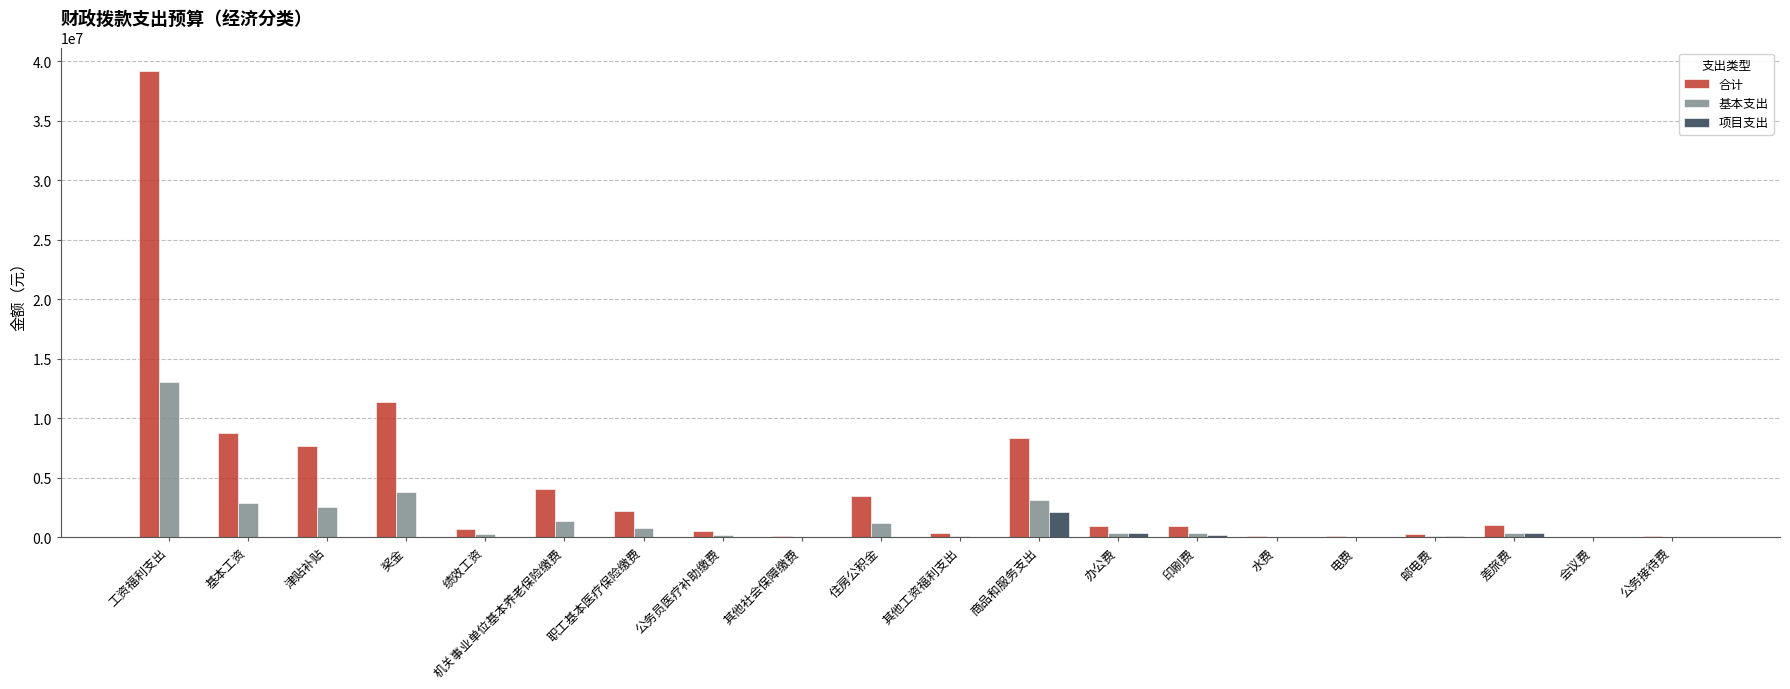

At which category is the sum across all series the highest?

工资福利支出